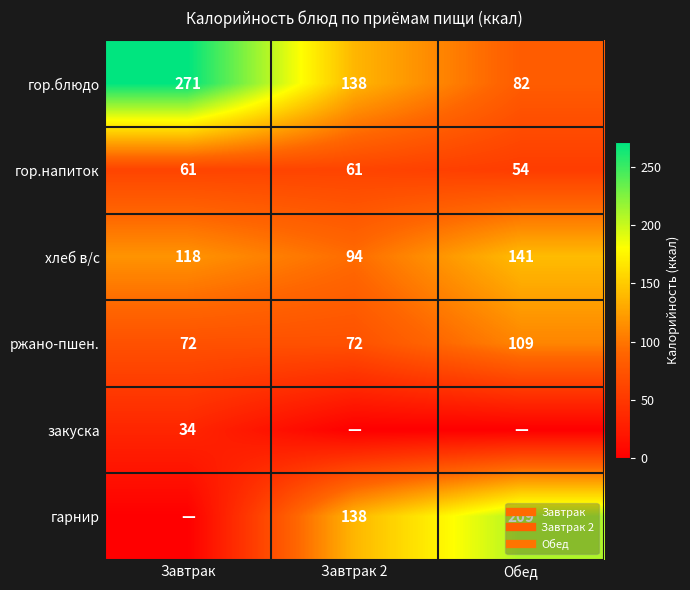

Which category has the lowest value in the гор.напиток series?

Обед